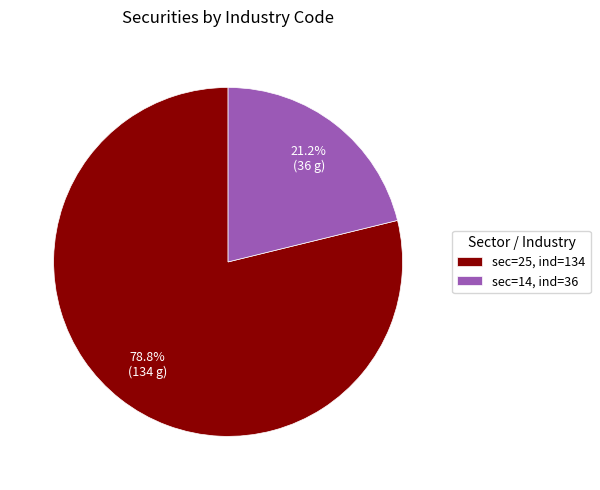

To the nearest percent, what is the combined percentage of sec=14, ind=36 and sec=25, ind=134?

100%